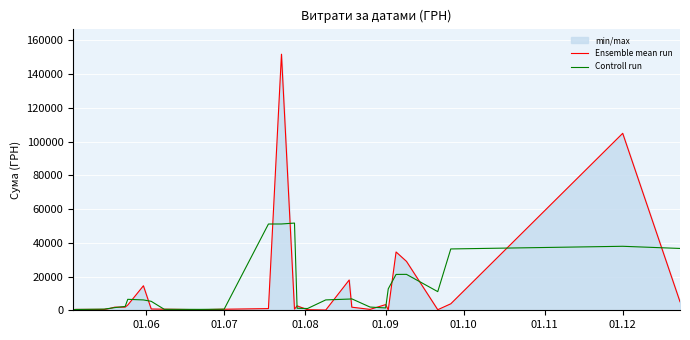

What are all the series names shown in the legend?

Ensemble mean run, Controll run